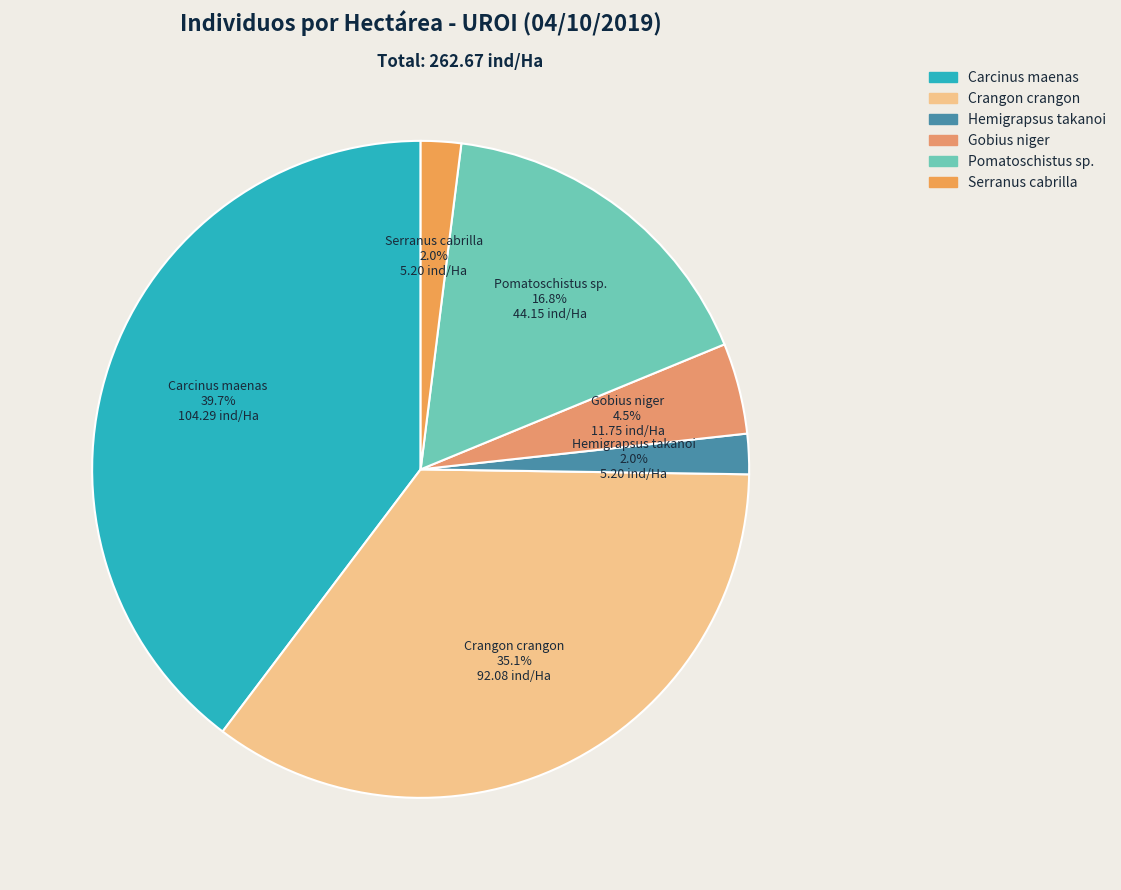

Which has a higher value, Carcinus maenas or Serranus cabrilla?

Carcinus maenas